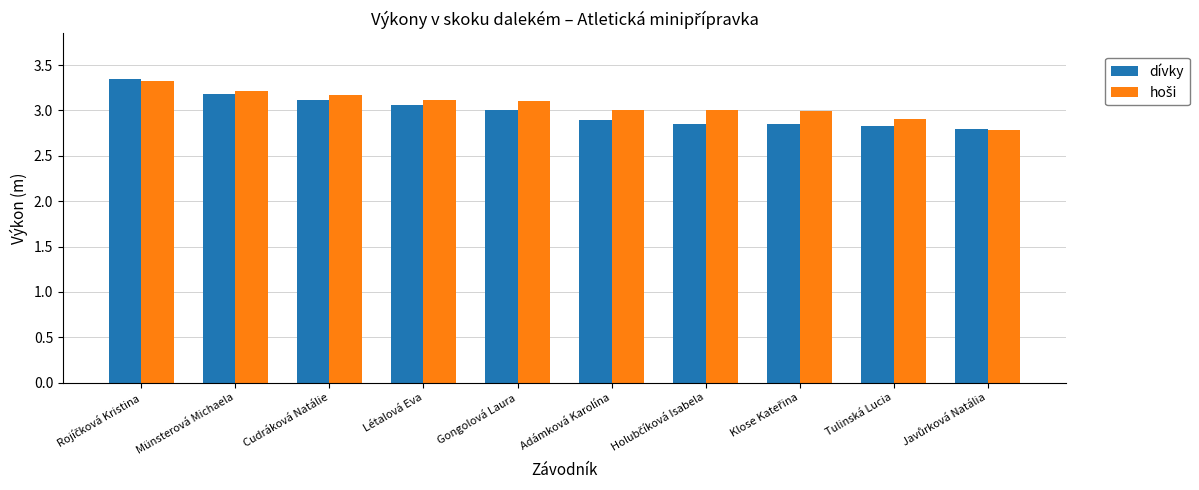

Count the dívky values in the range 2 to 3.

6